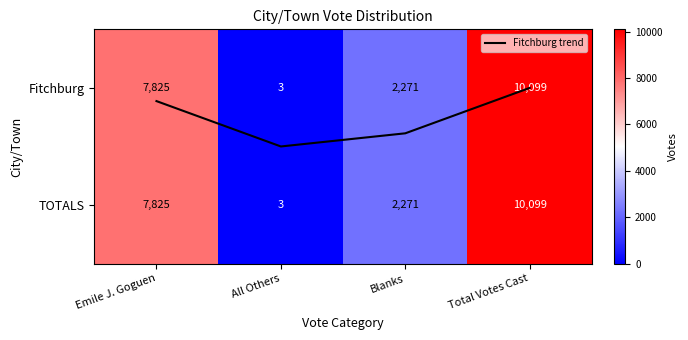

How many Fitchburg values are between 2271 and 10099?

3